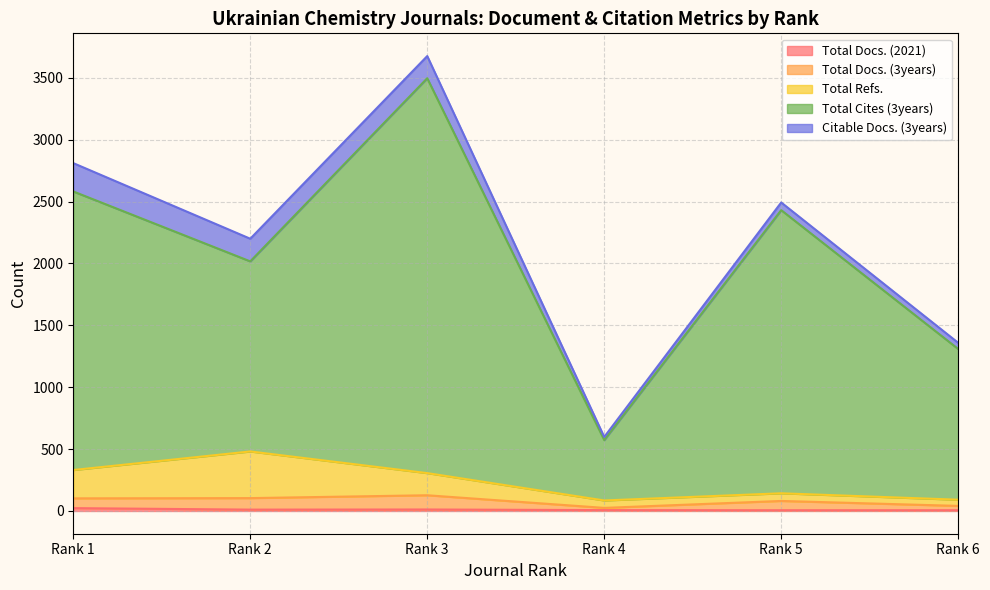

At which label does Total Refs. first exceed 306?

Rank 1